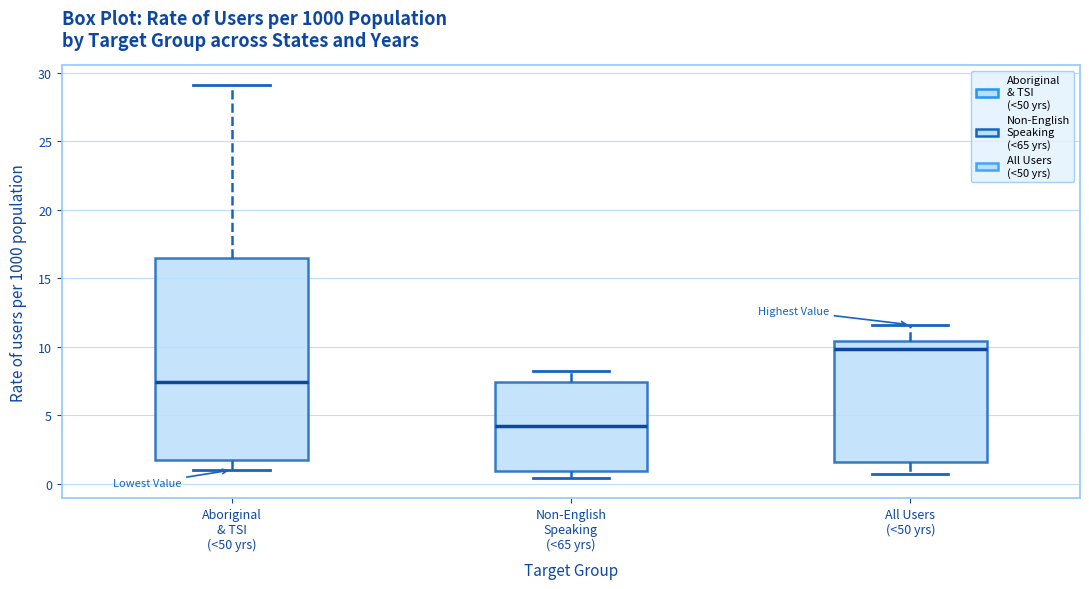

Reading left to right, read every box against the y-axis: the position of its median line, the range the box covers, and the ends of its whiskers. The values are not printed on the chart, so give them approximately, as read against the axis.

Aboriginal & TSI (<50 yrs): median 7.5, box 2.0 to 16.5, whiskers 1.0 to 29.0
Non-English Speaking (<65 yrs): median 4.0, box 1.0 to 7.5, whiskers 0.5 to 8.0
All Users (<50 yrs): median 10.0, box 1.5 to 10.5, whiskers 0.5 to 11.5